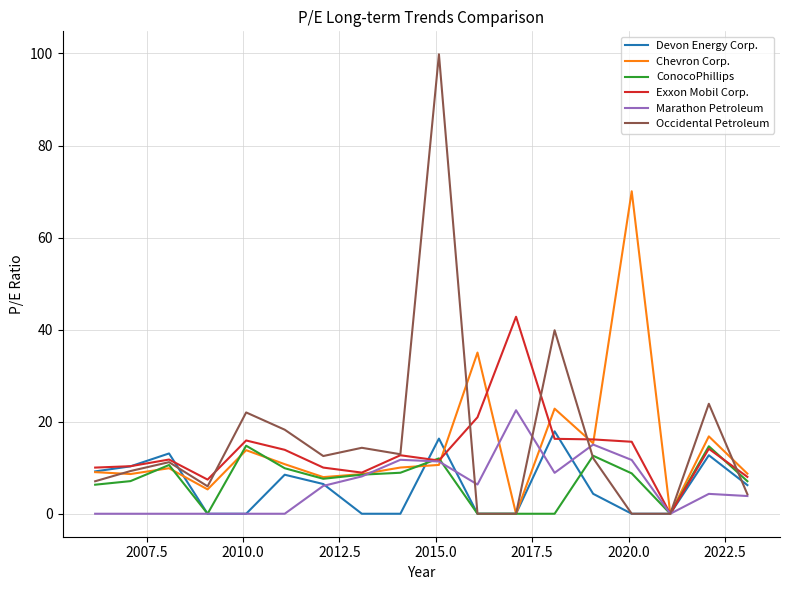

What is the highest value of the Devon Energy Corp. series?

17.9